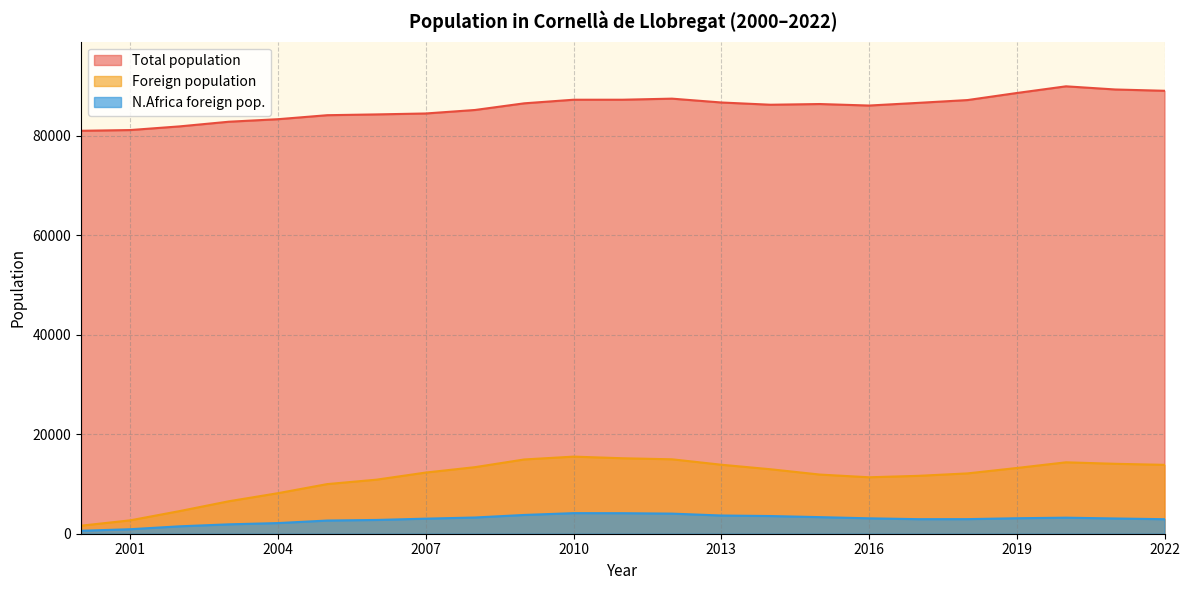

The N.Africa foreign pop. series shows 1540 at 2017. True or false?

False